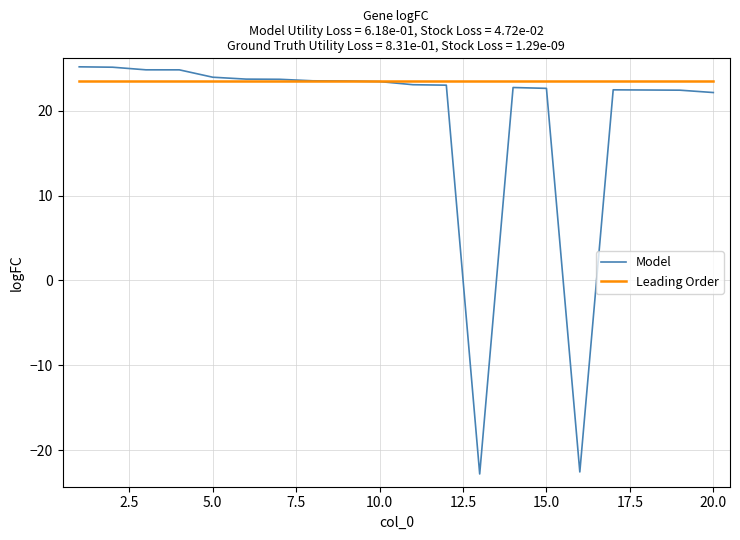

Which series has the largest range (max minus min)?

Model